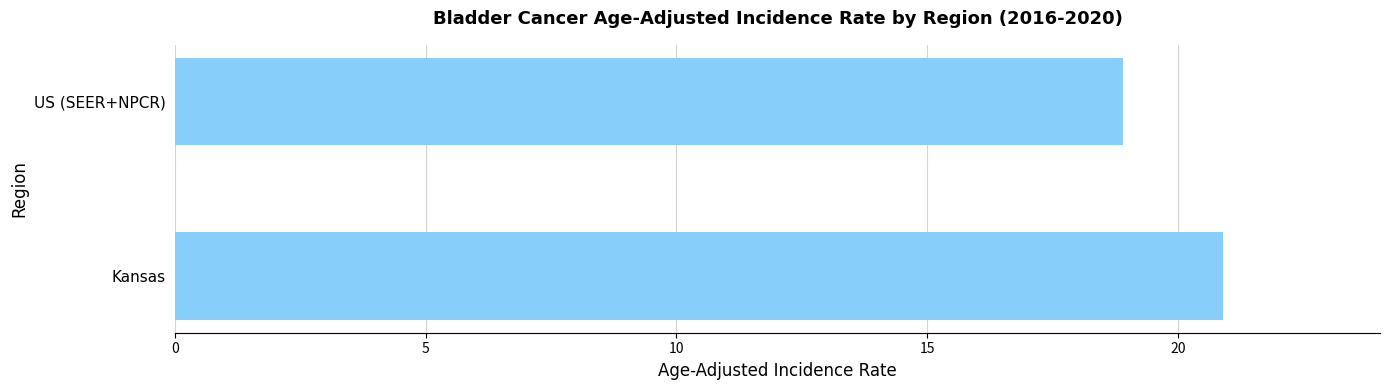

What is the sum of all values?

39.8